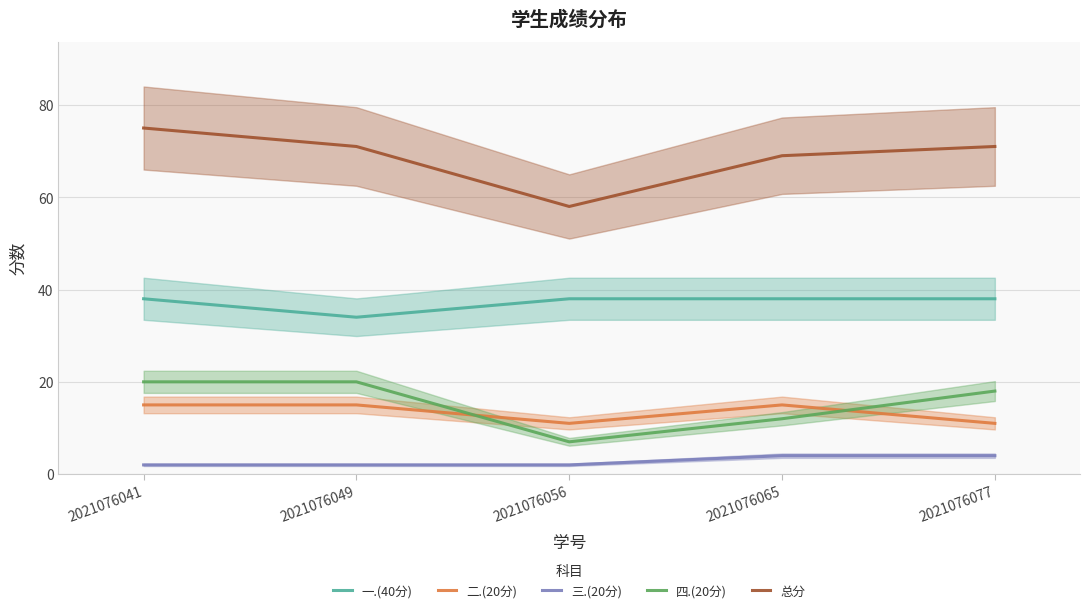

True or false: 四.(20分) and 三.(20分) cross at least once.

False